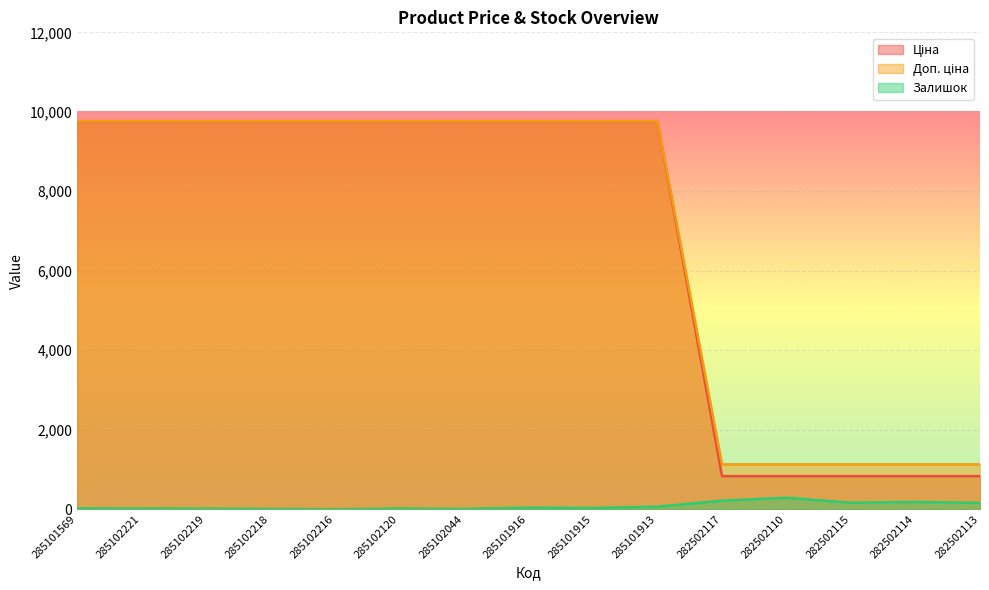

What position from the left is 285101916?

8